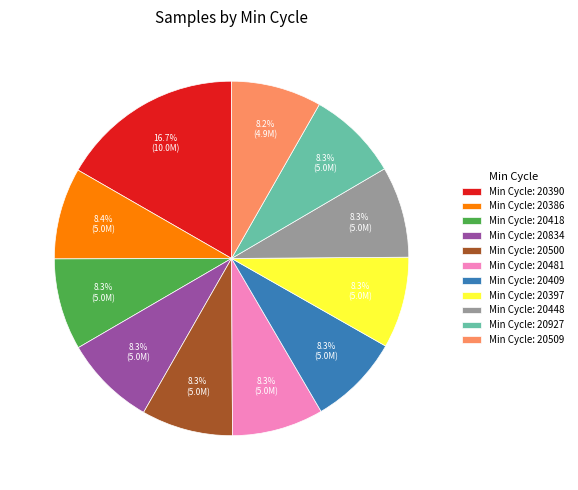

What is the largest slice in the pie chart?

Min Cycle: 20390